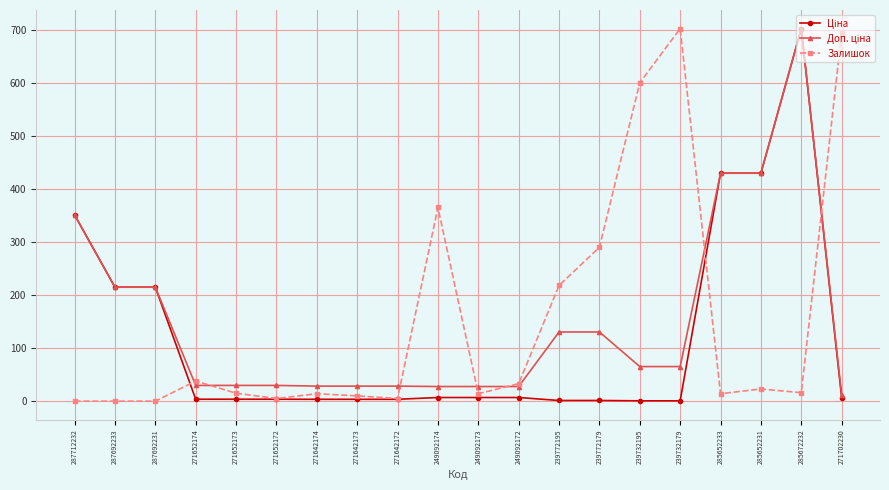

What is the total value across all series at 271652173?

48.4